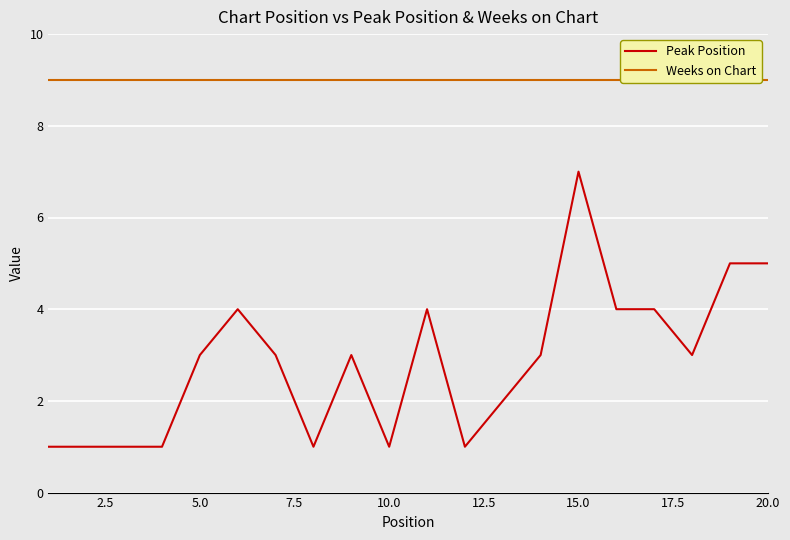

Rank the series at 12.5 from lowest to highest value.

Peak Position, Weeks on Chart